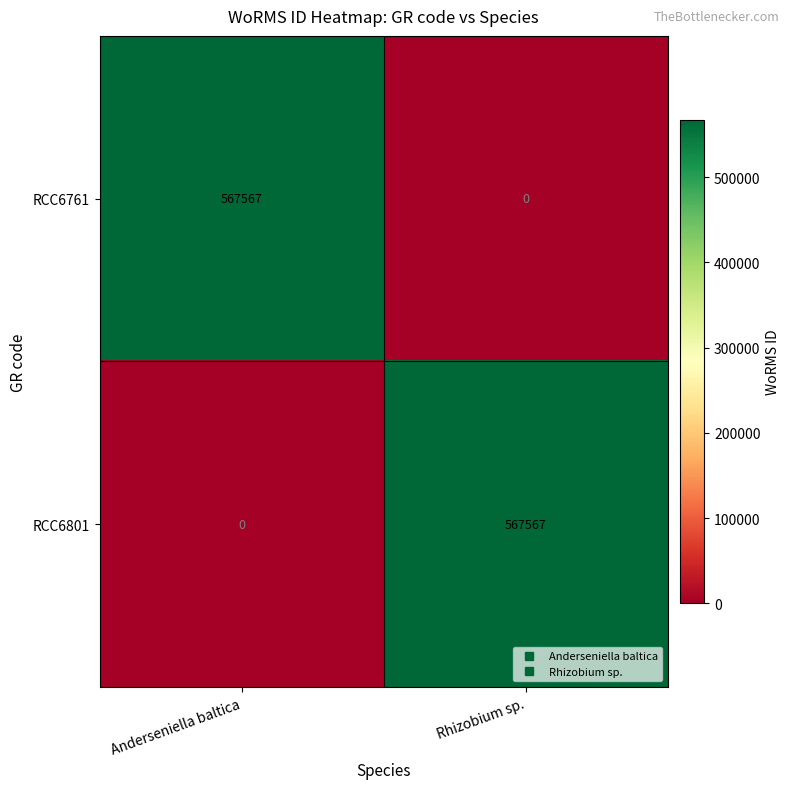

The value of RCC6761 at Anderseniella baltica is 567567. True or false?

True